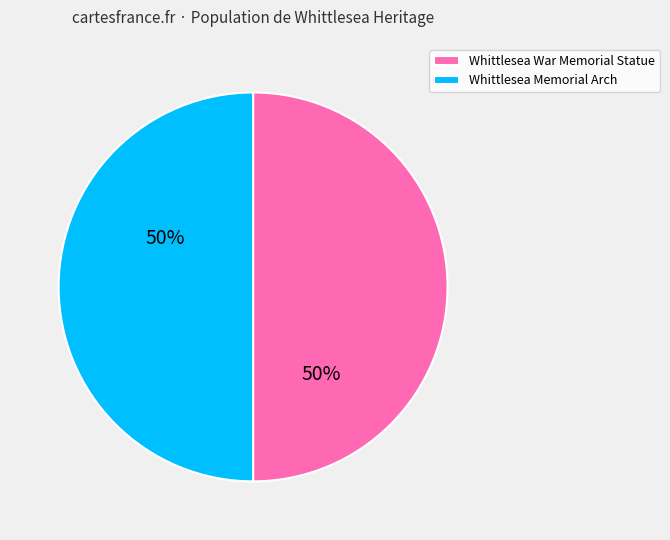

To the nearest percent, what percentage of the pie is Whittlesea War Memorial Statue?

50%